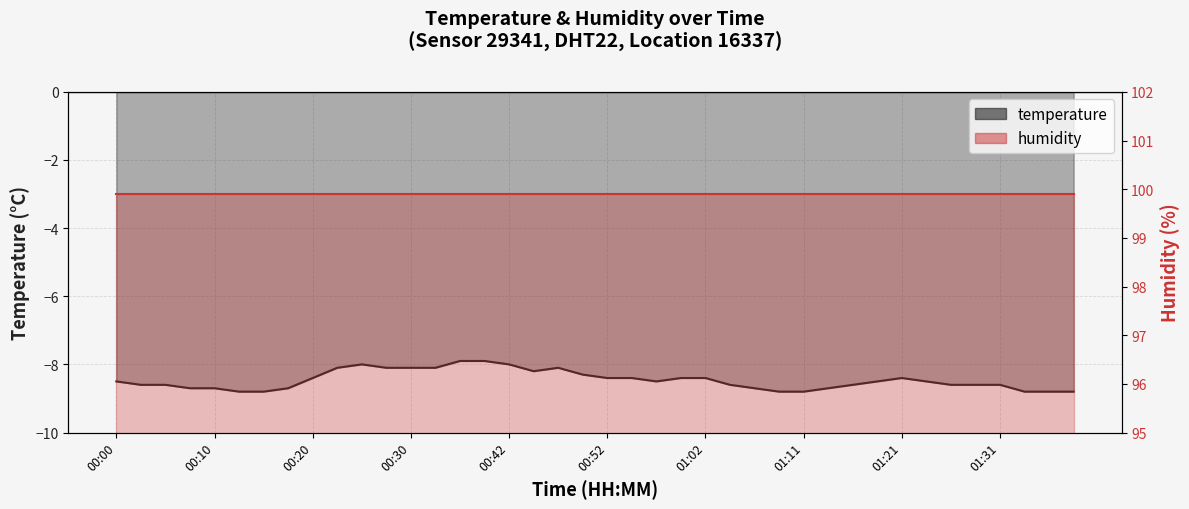

What is the value of the humidity point at the 16th from the left?

99.9